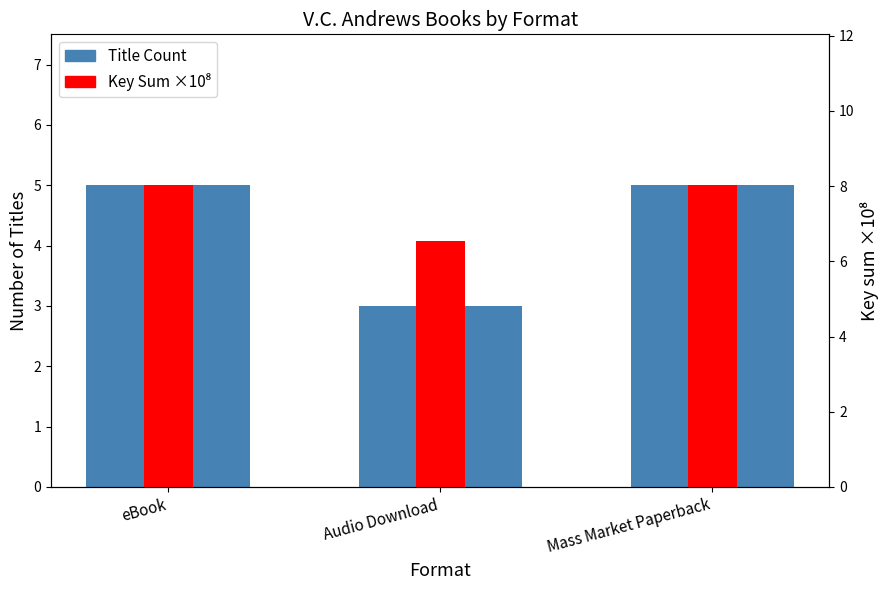

What is the sum of all Key Sum ×10⁸ values?

22.6